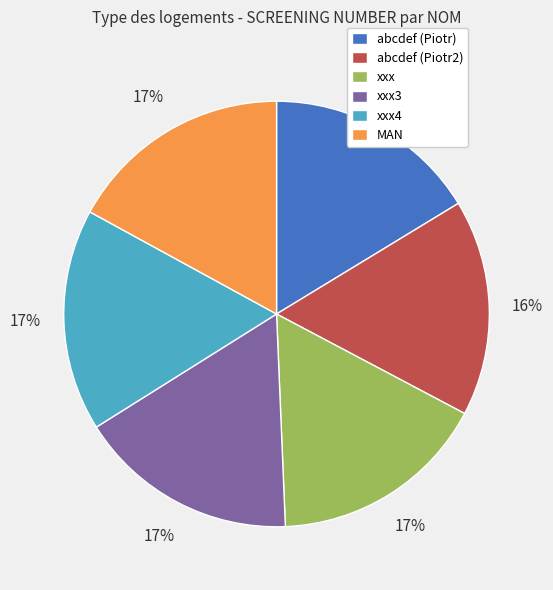

To the nearest percent, what percentage of the pie is xxx4?

17%